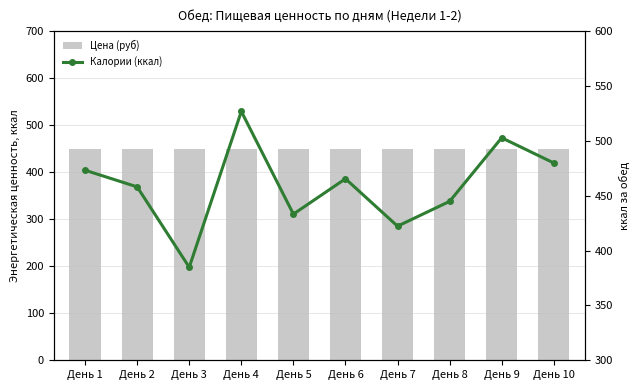

Where does the Калории (ккал) series first go above 465?

День 1